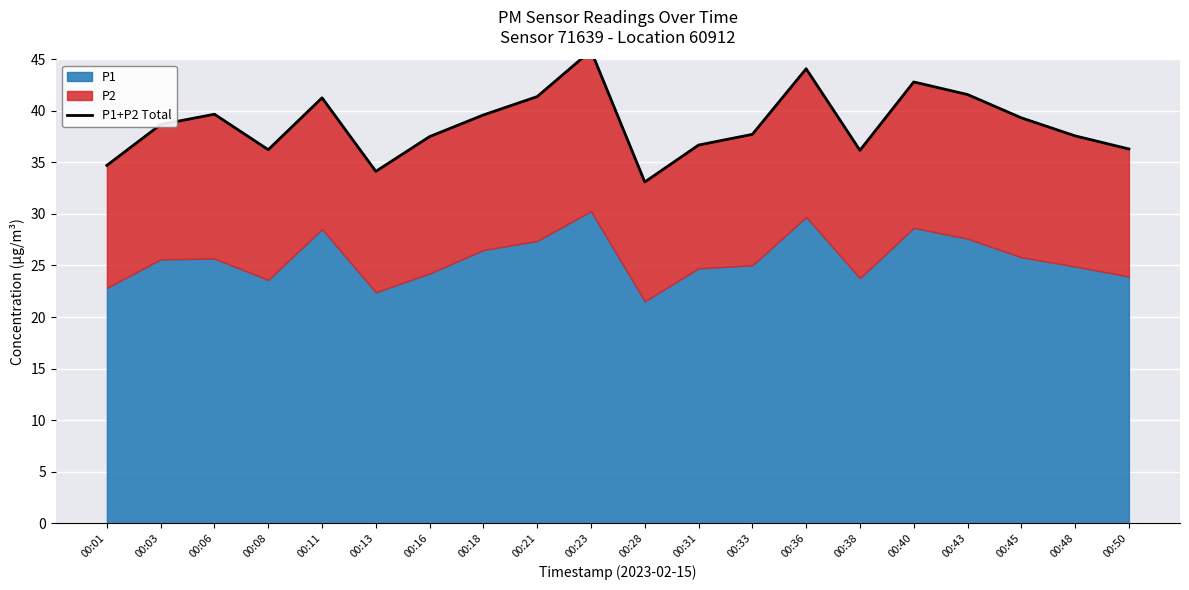

What is the difference between the maximum and minimum values?

12.7